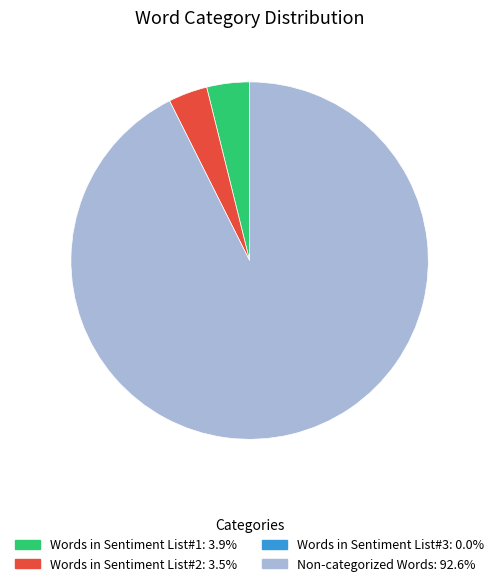

Count the number of slices in the pie.

3